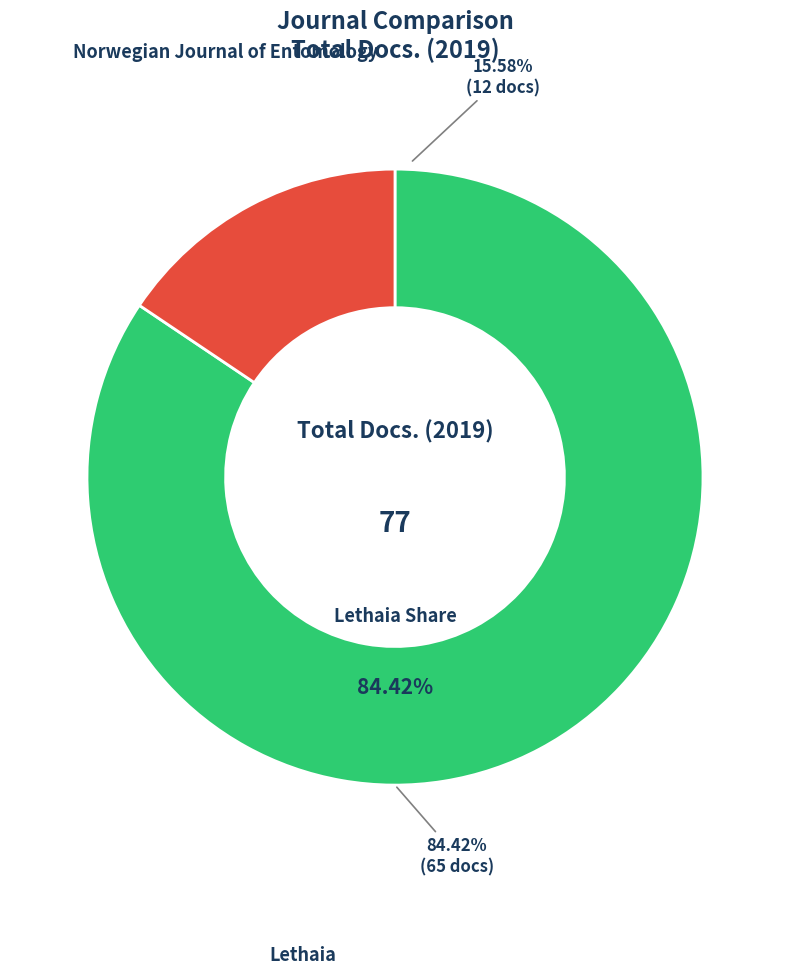

The Norwegian Journal of Entomology slice represents 16% of the pie. True or false?

True